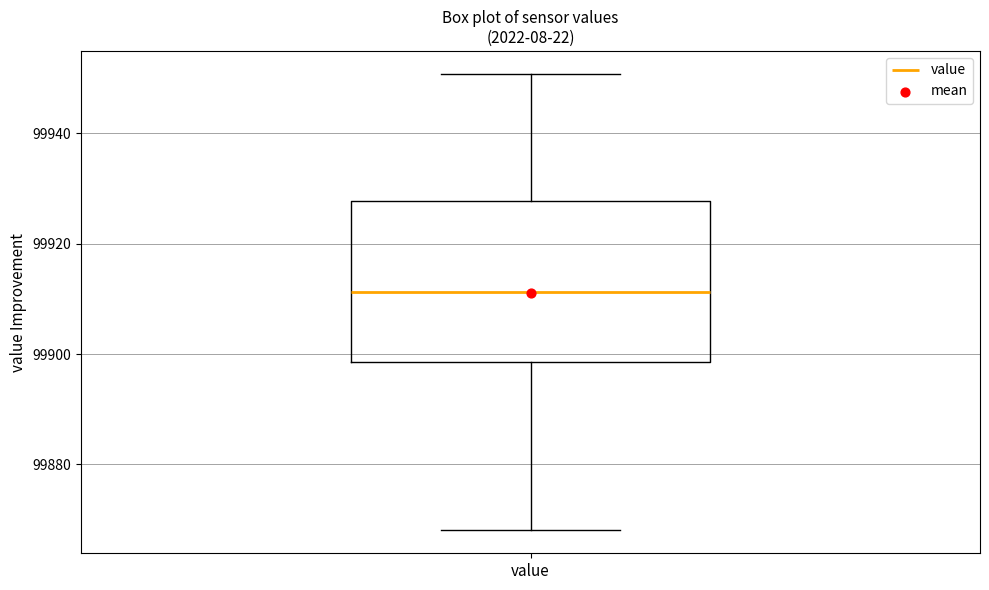

Where is the lower edge of the box for value on the y-axis? The values are not printed on the chart, so give them approximately, as read against the axis.

99898